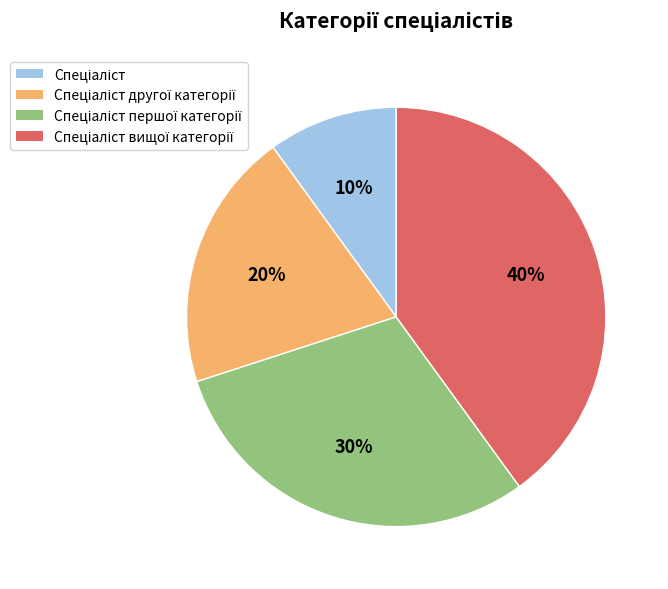

To the nearest percent, what is the average slice percentage?

25%